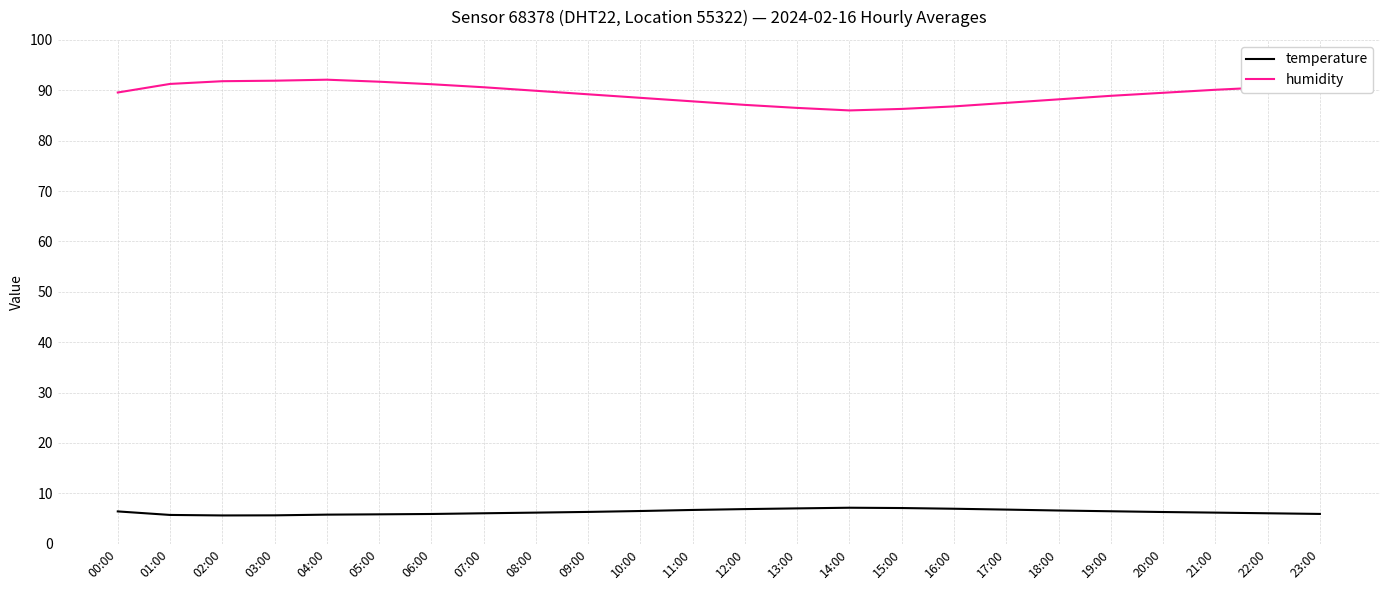

Which series has the largest range (max minus min)?

humidity